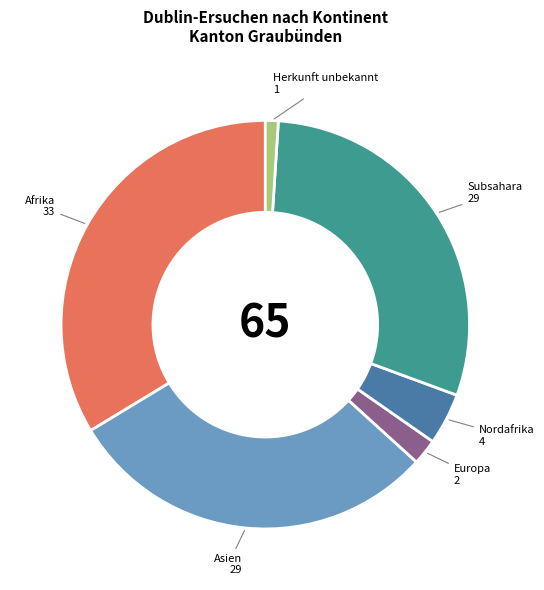

Which has a higher value, Afrika or Europa?

Afrika